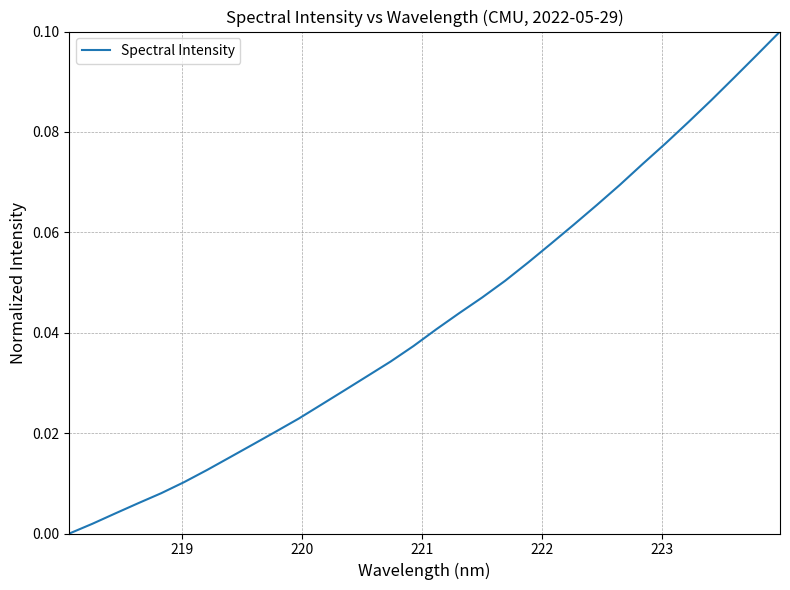

Is this an area chart (filled region under the line)?

No